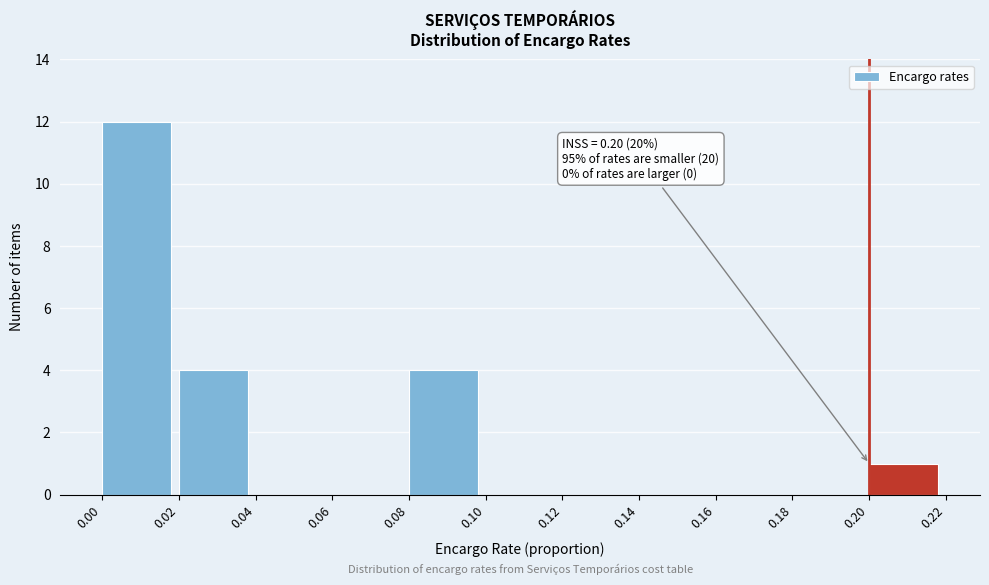

Over which range of the x-axis is the bar tallest?

0.00 to 0.02